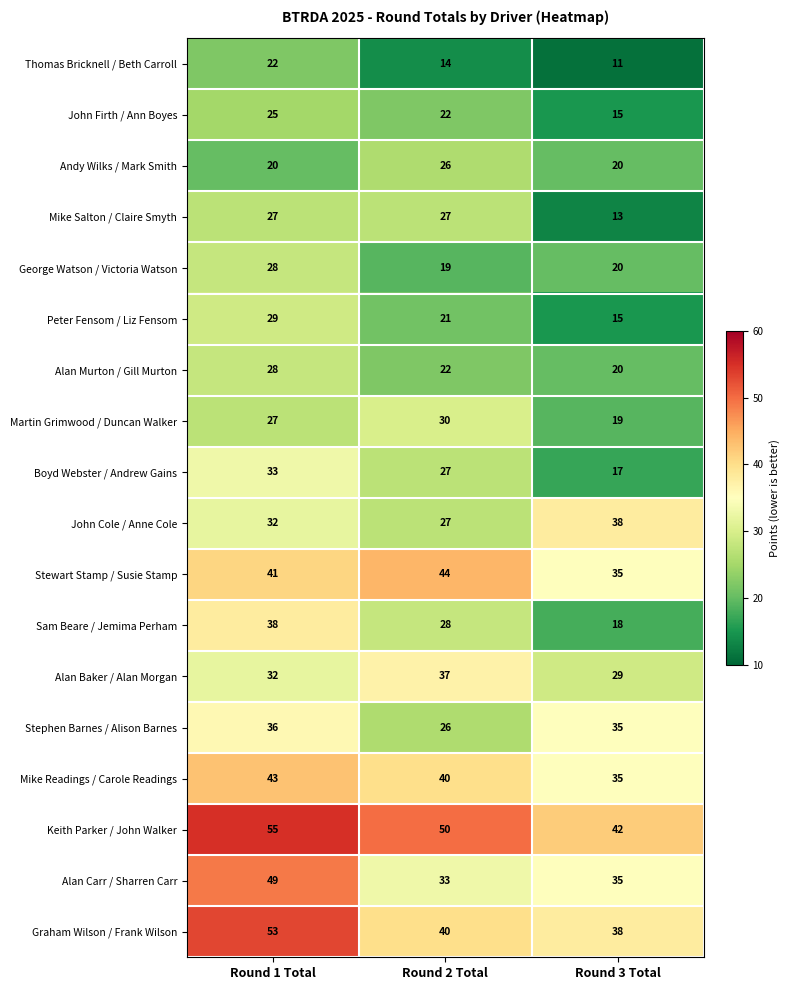

Read the Boyd Webster / Andrew Gains value at Round 3 Total.

17